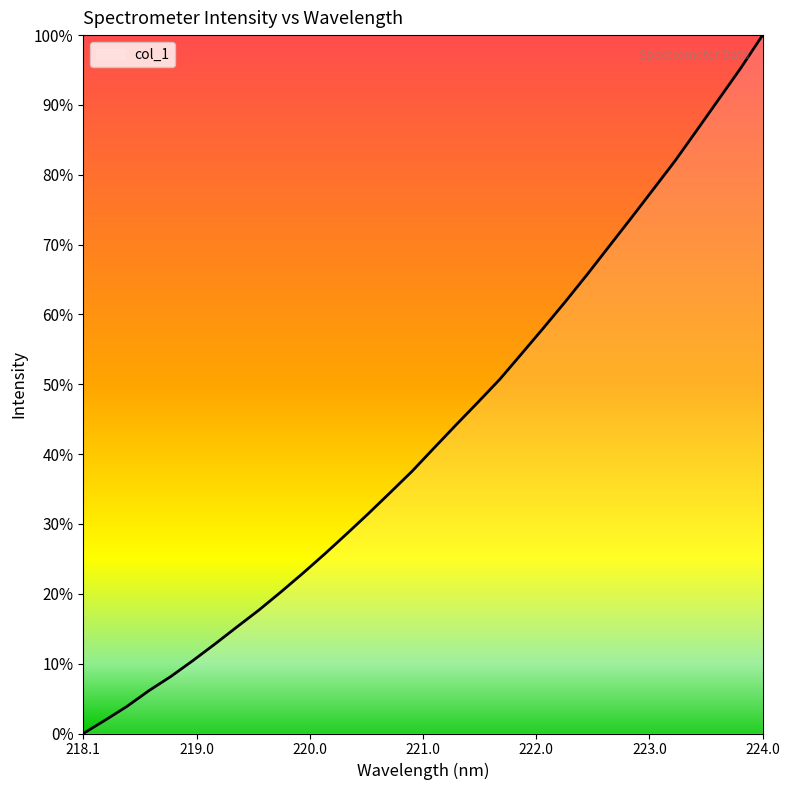

What is the maximum value shown in the chart?

100.0